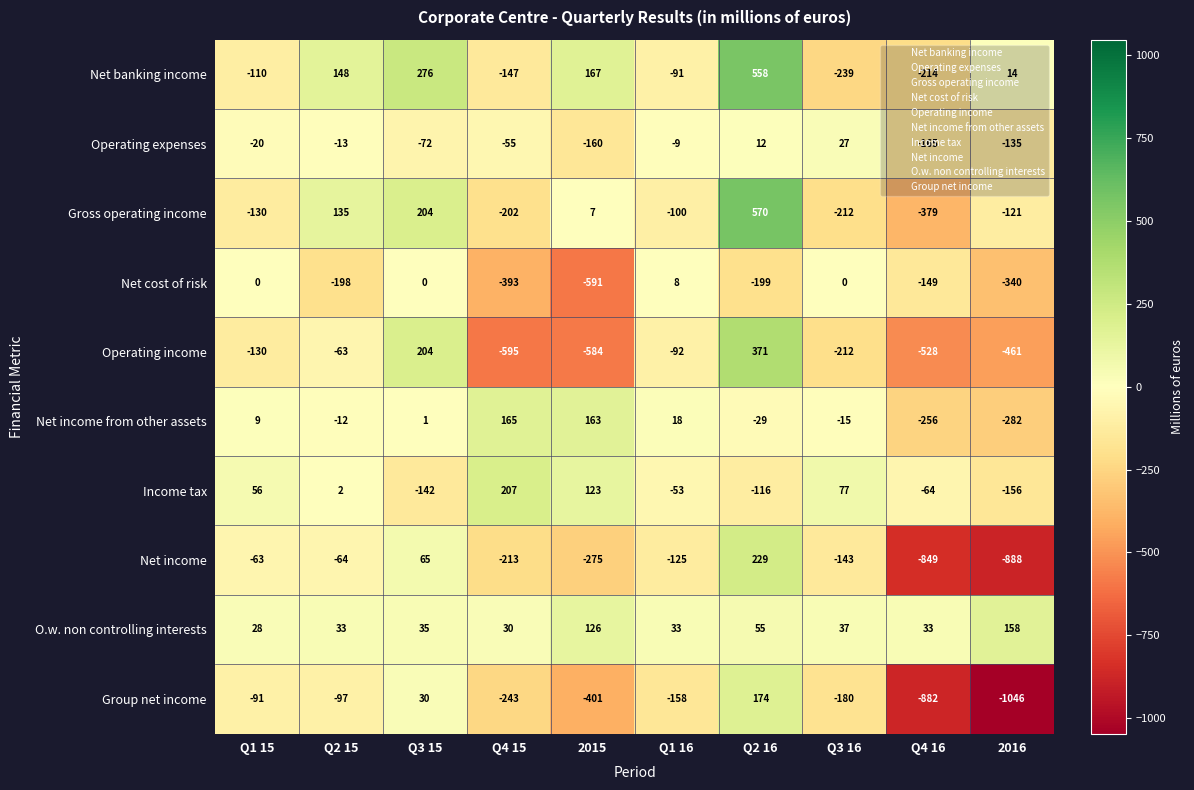

What is the approximate value of O.w. non controlling interests at Q2 16?

55